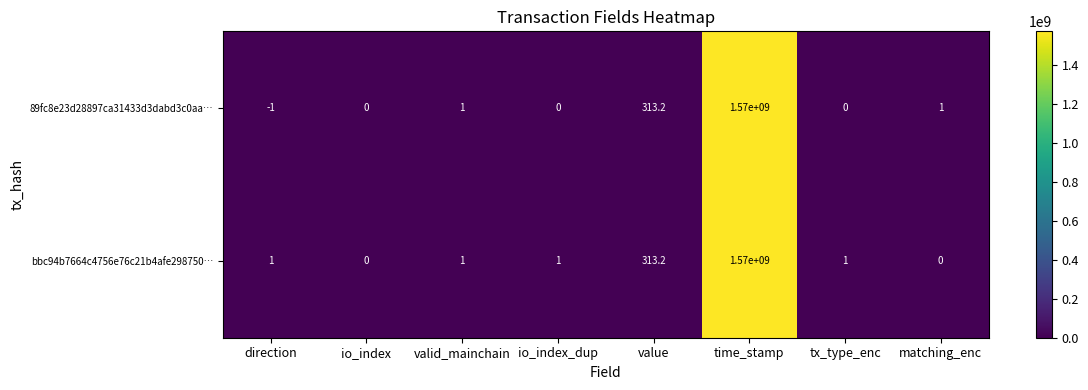

Which category has the lowest value across all series?

direction